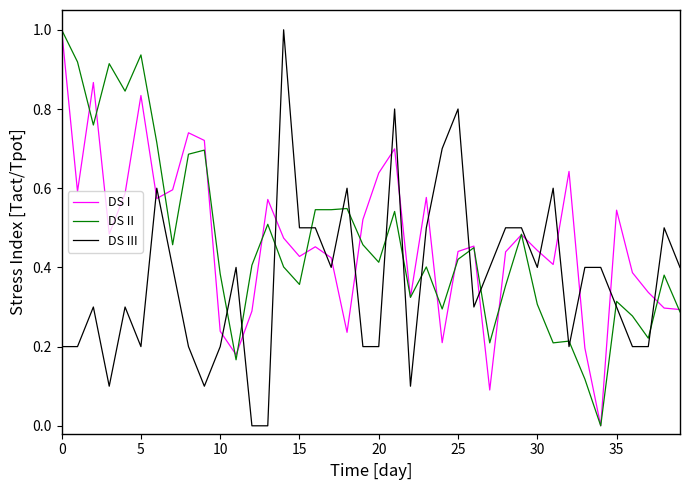

How many lines are shown in the chart?

3